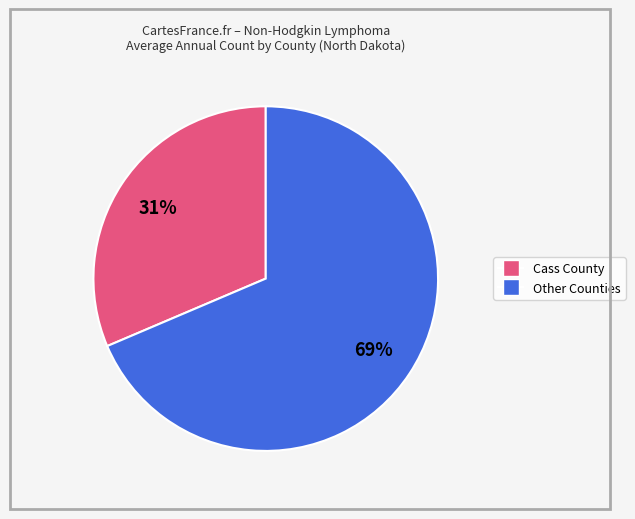

Is there a majority slice in this chart?

Yes